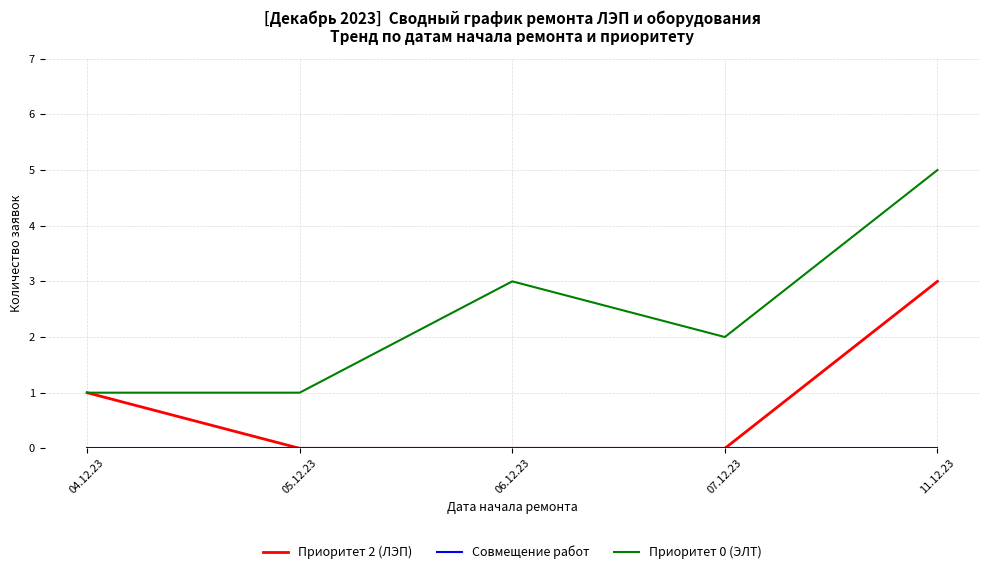

Which category has the highest value in the Приоритет 0 (ЭЛТ) series?

11.12.23